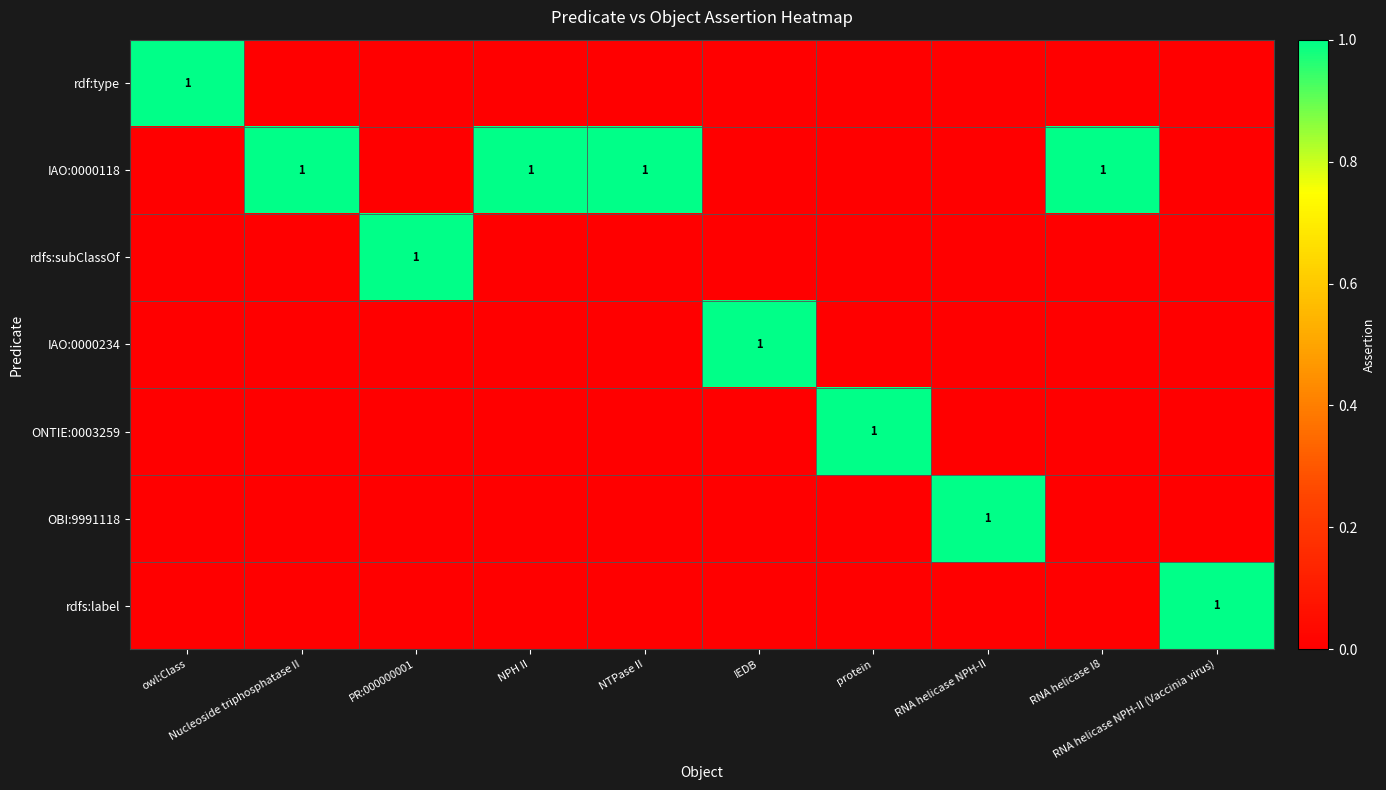

Count the IAO:0000234 values in the range 0 to 1.

10